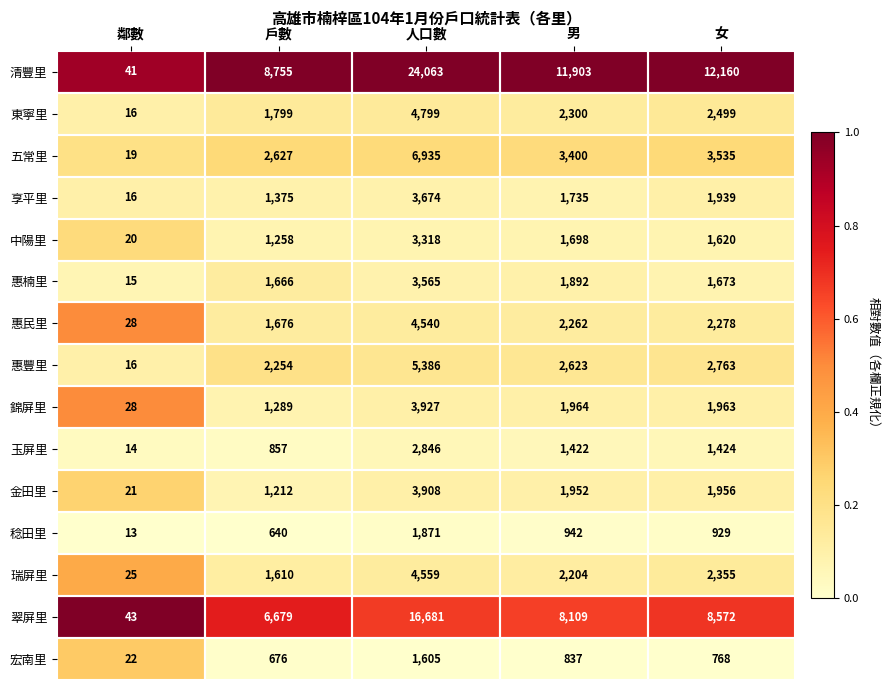

Which series changed the most between 人口數 and 女?

清豐里